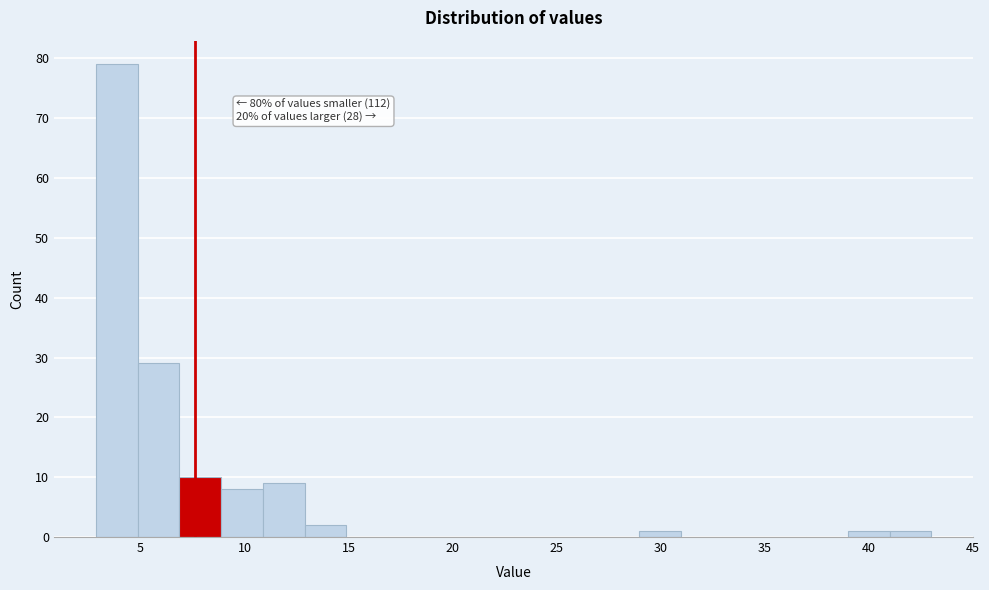

Which range on the x-axis has the tallest bar?

3 to 5